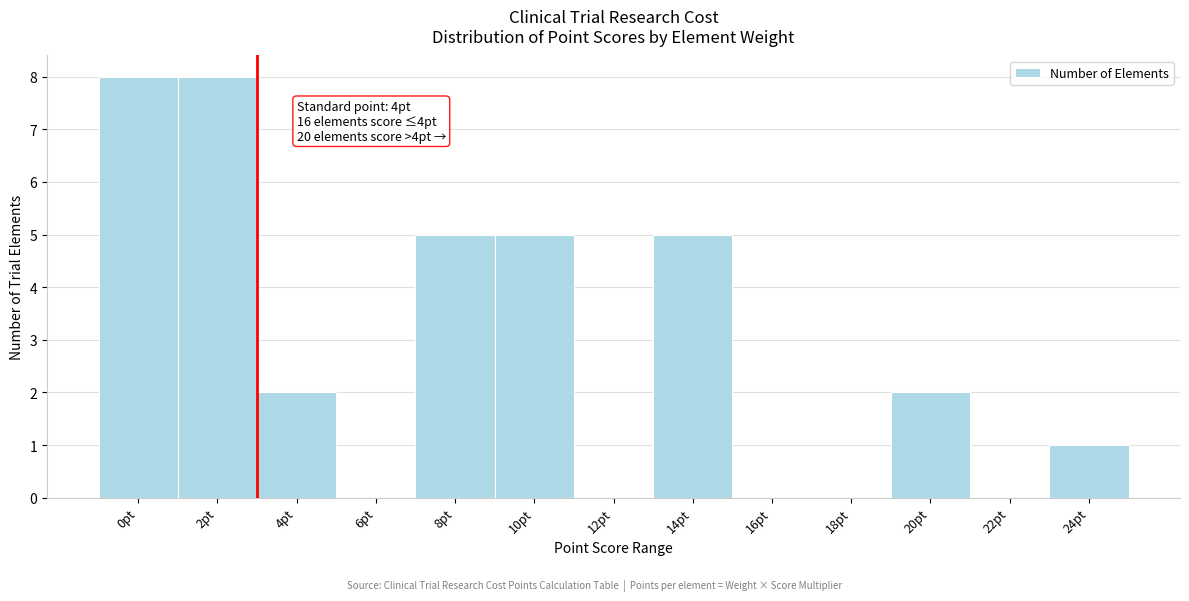

Reading left to right, what are all the values shown in this chart?

0pt=8	2pt=8	4pt=2	6pt=0	8pt=5	10pt=5	12pt=0	14pt=5	16pt=0	18pt=0	20pt=2	22pt=0	24pt=1